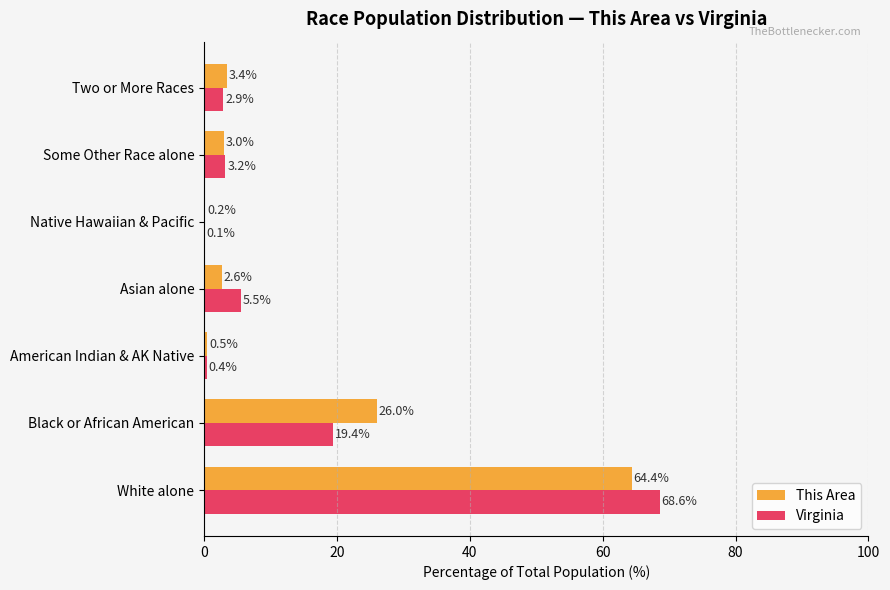

The value of Virginia at Two or More Races is 2.9. True or false?

True